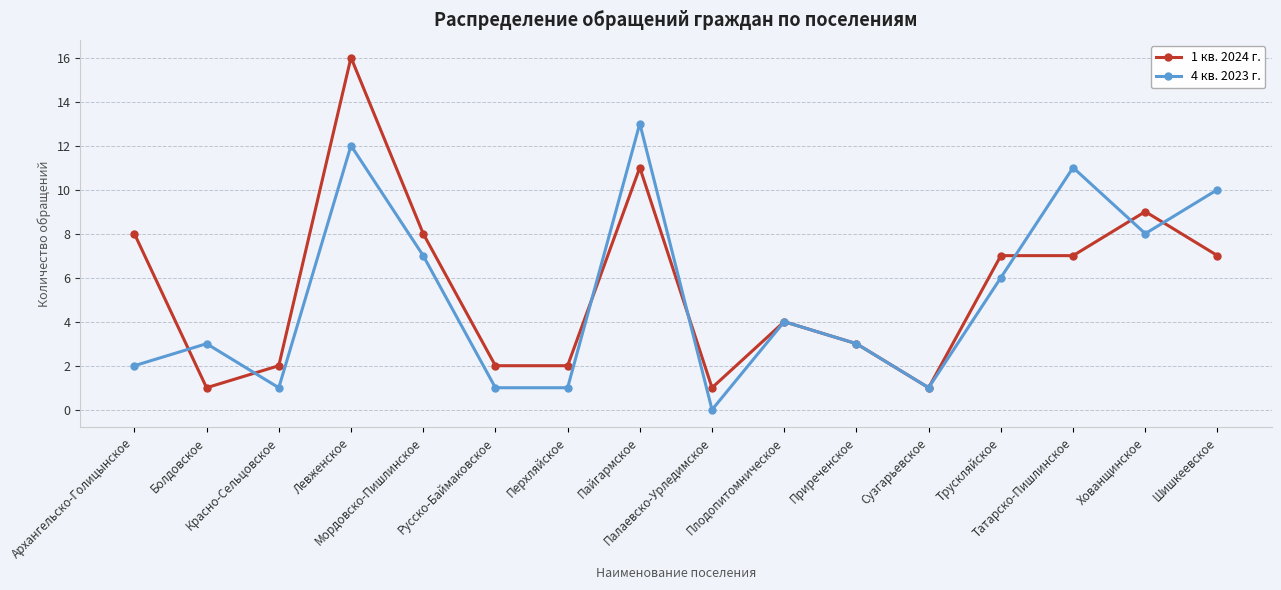

What are all the series names shown in the legend?

1 кв. 2024 г., 4 кв. 2023 г.